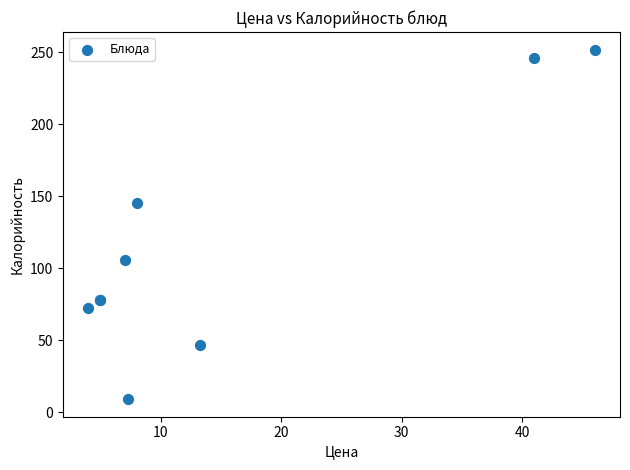

What Y value in the scatter plot is closest to 130?

145.2